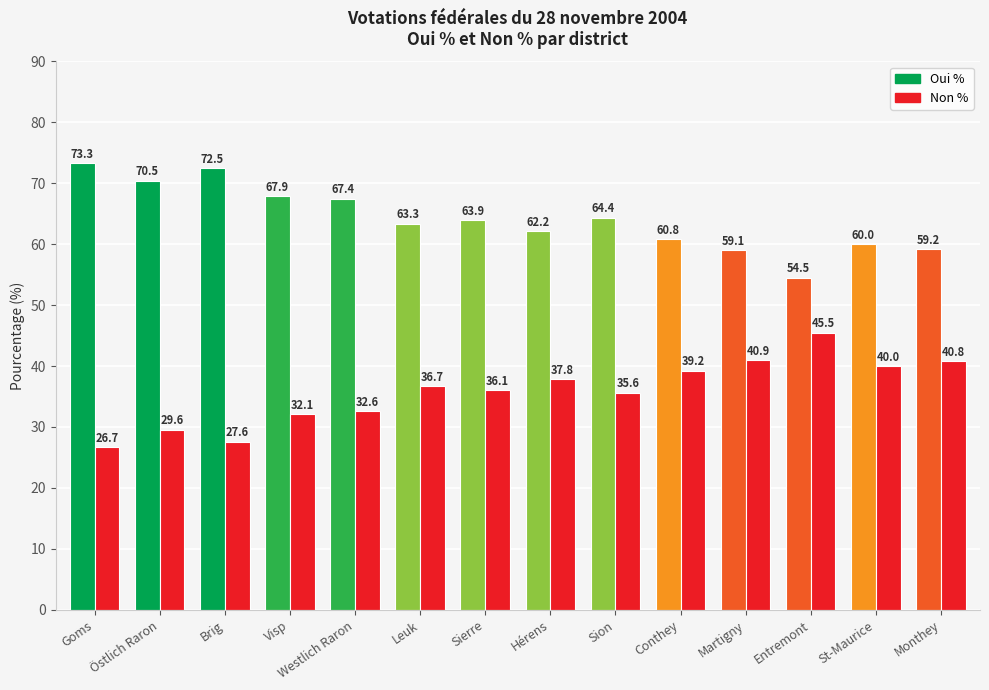

At which category does the chart reach its peak across all series?

Goms